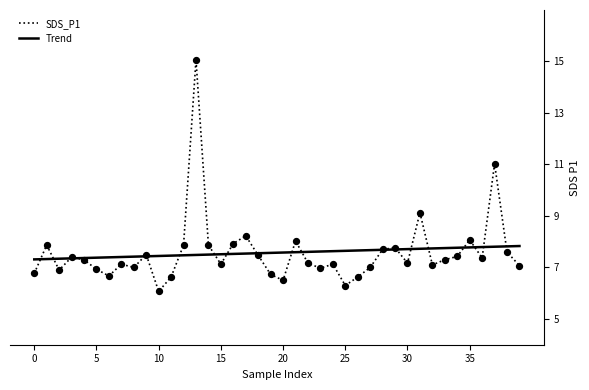

Which series has the widest spread of values?

SDS_P1